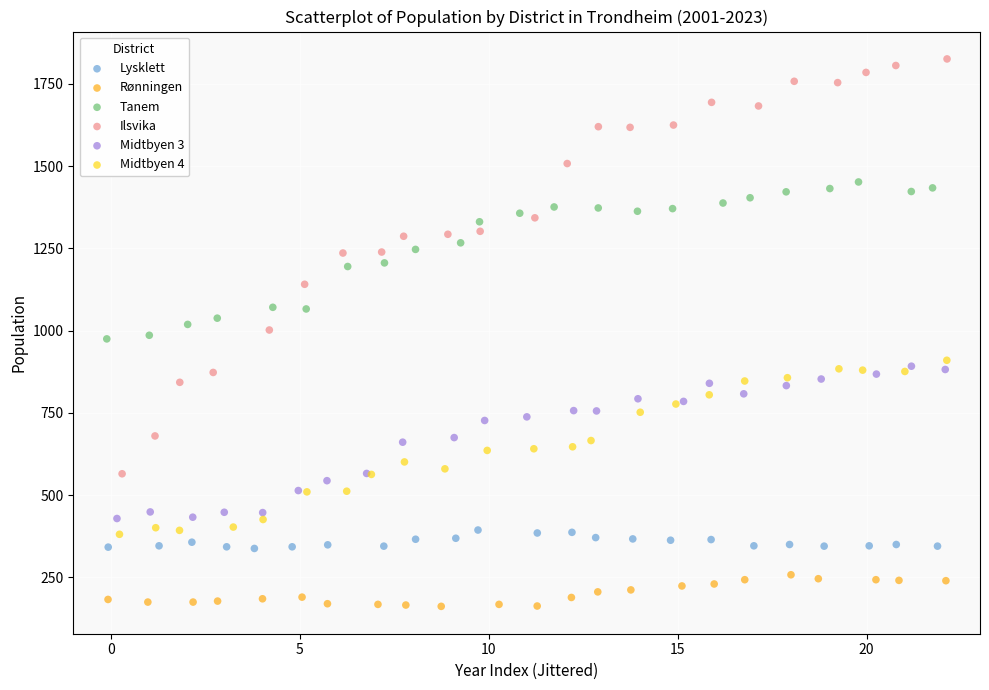

Which series has the widest spread of Y values?

Ilsvika